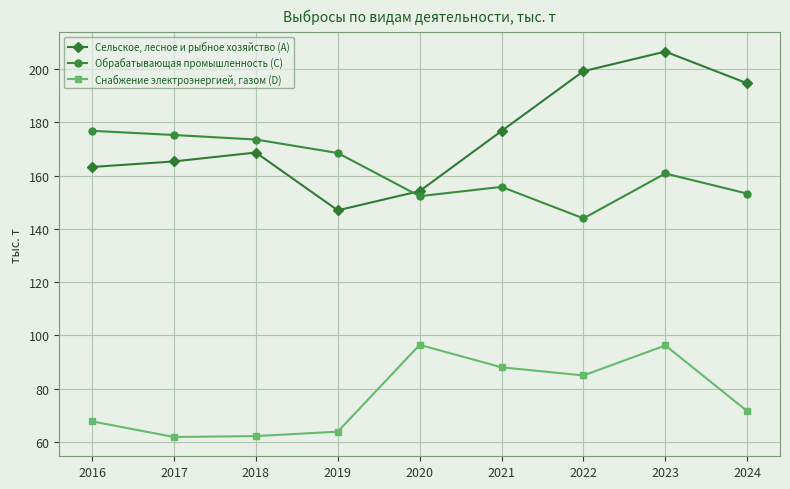

Does the chart display data point markers on the line(s)?

Yes